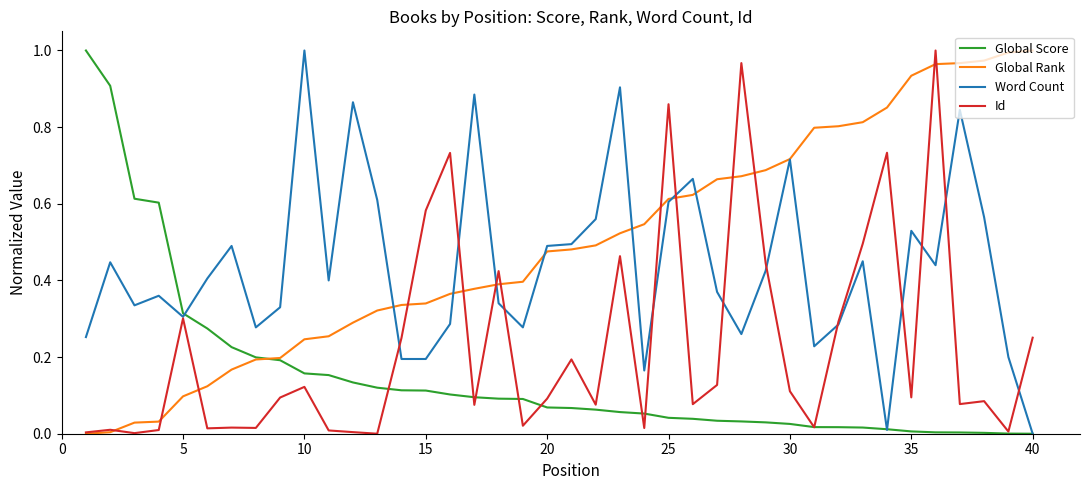

Does the chart have visible grid lines?

No